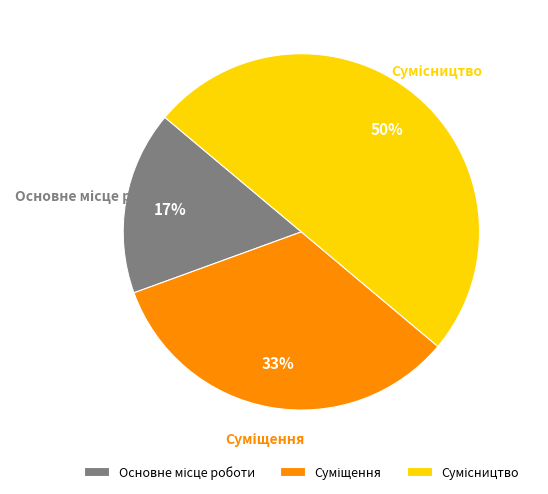

To the nearest percent, what is the difference between the largest and smallest slice percentages?

33%